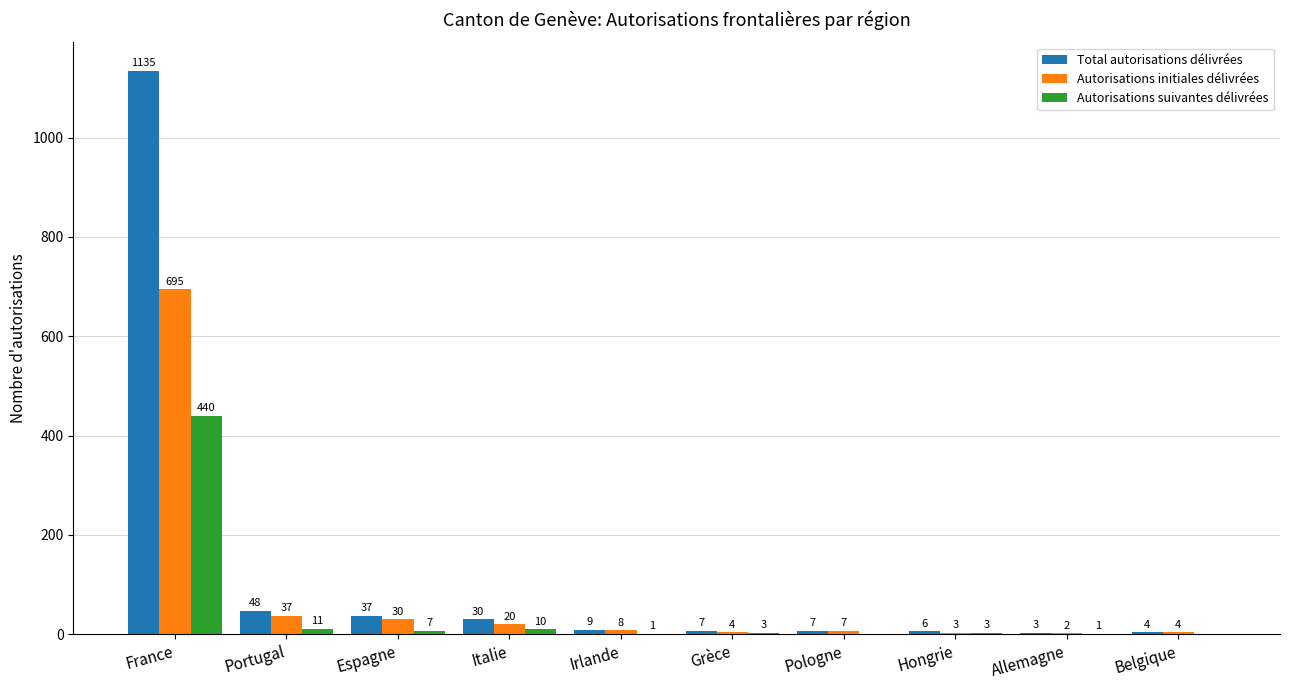

What are all the series names shown in the legend?

Total autorisations délivrées, Autorisations initiales délivrées, Autorisations suivantes délivrées